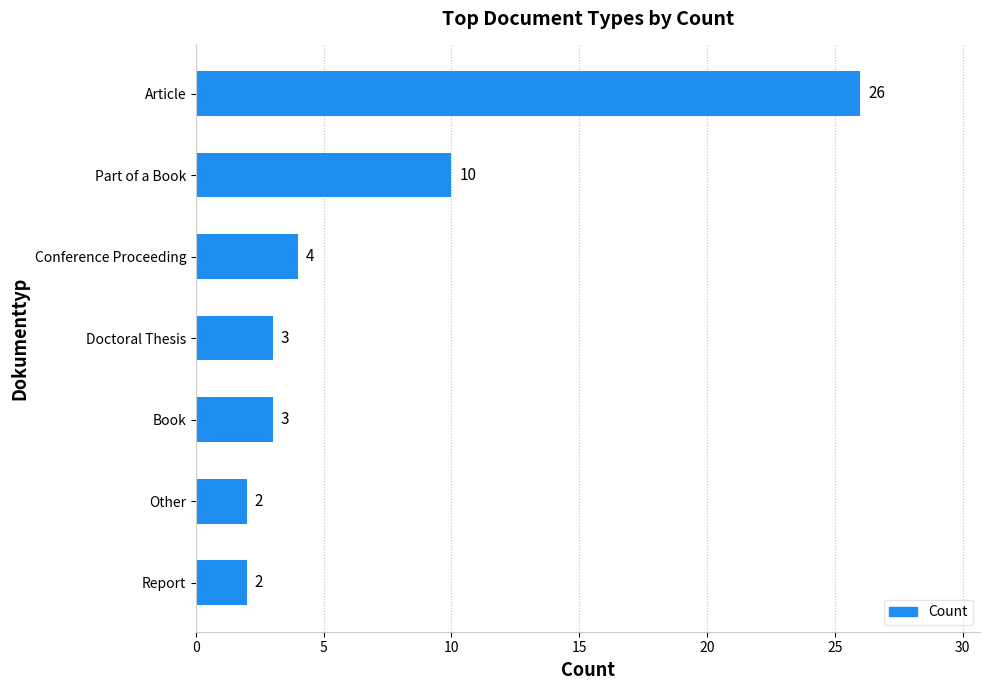

What value does the data have at Doctoral Thesis?

3